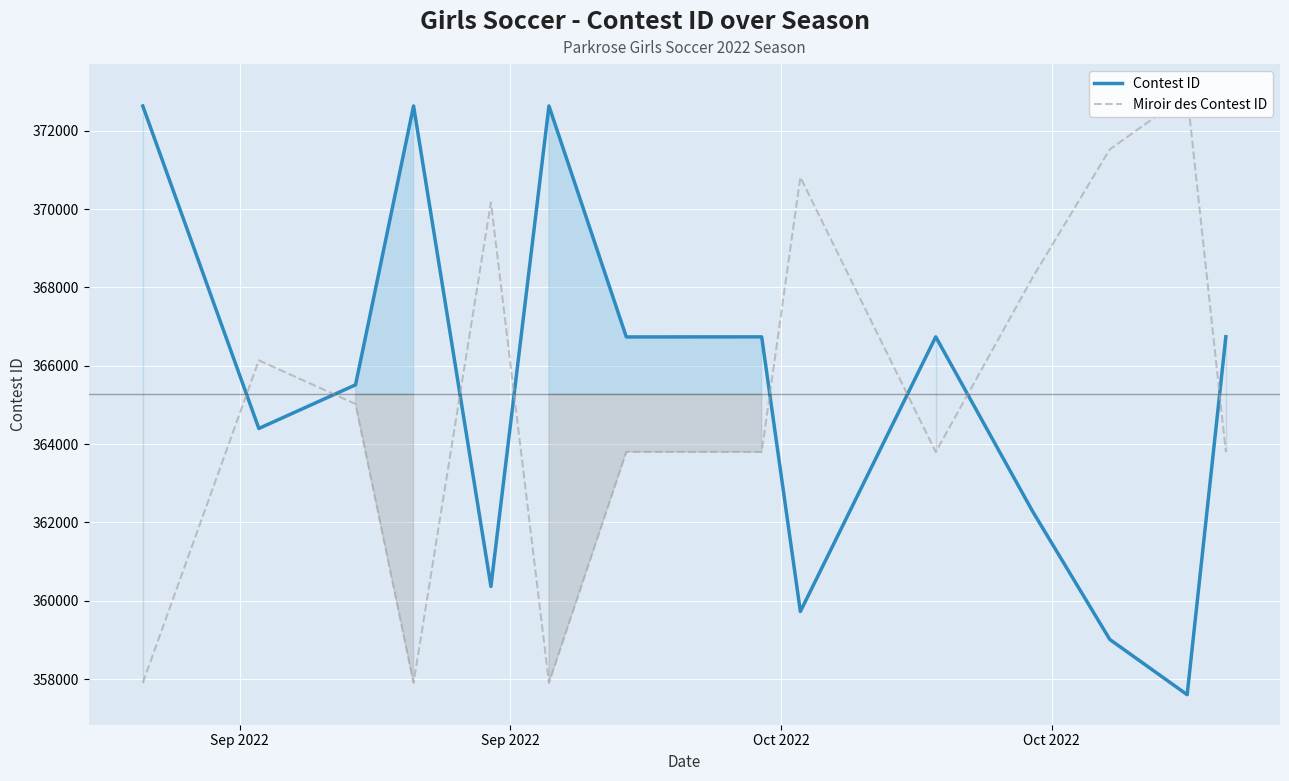

List the series in order of their peak value, lowest first.

Contest ID, Miroir des Contest ID